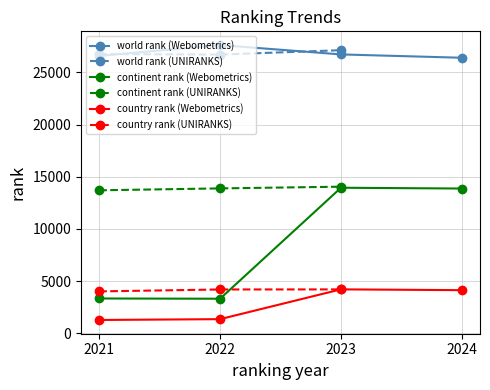

Is it true that country rank equals 772 at 2021?

False